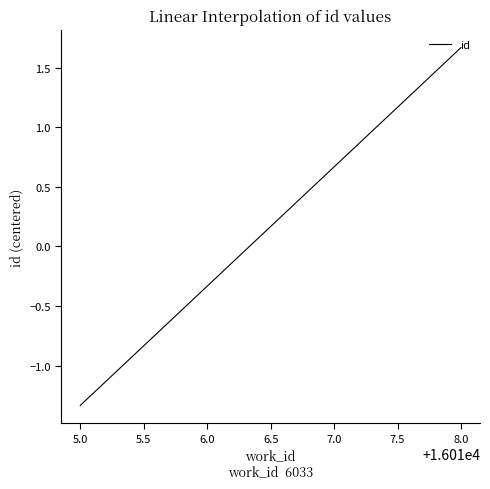

How many values are above zero?

1